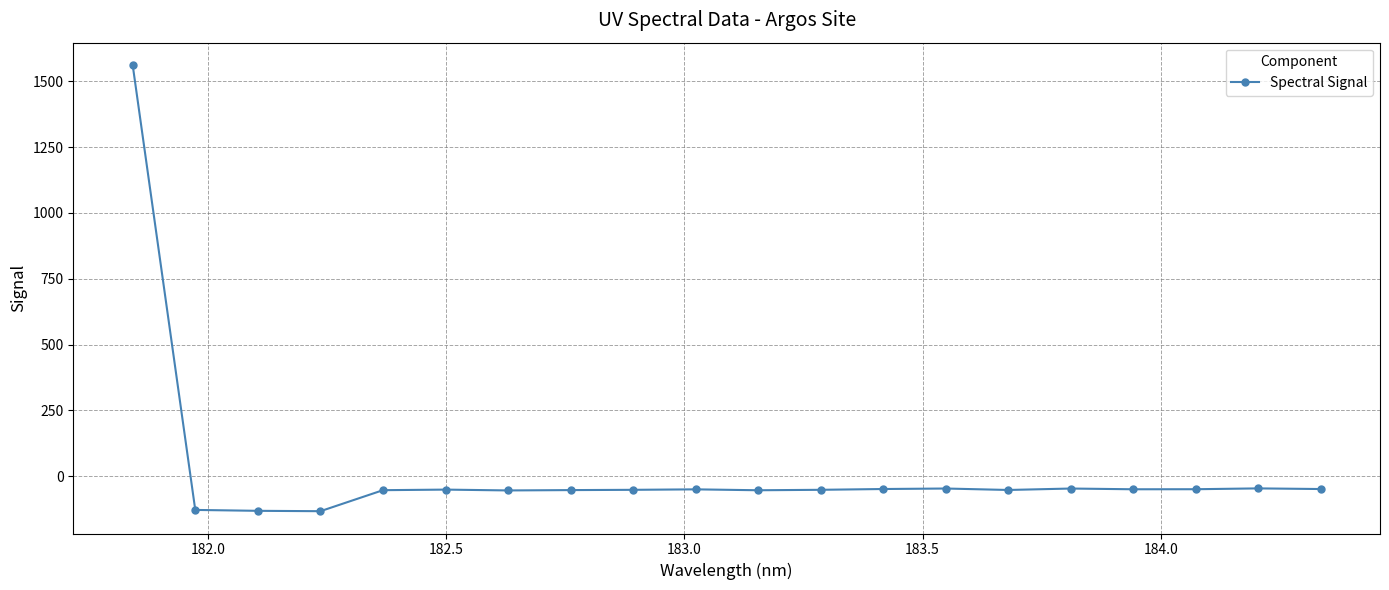

What is the sum of all values?

367.1